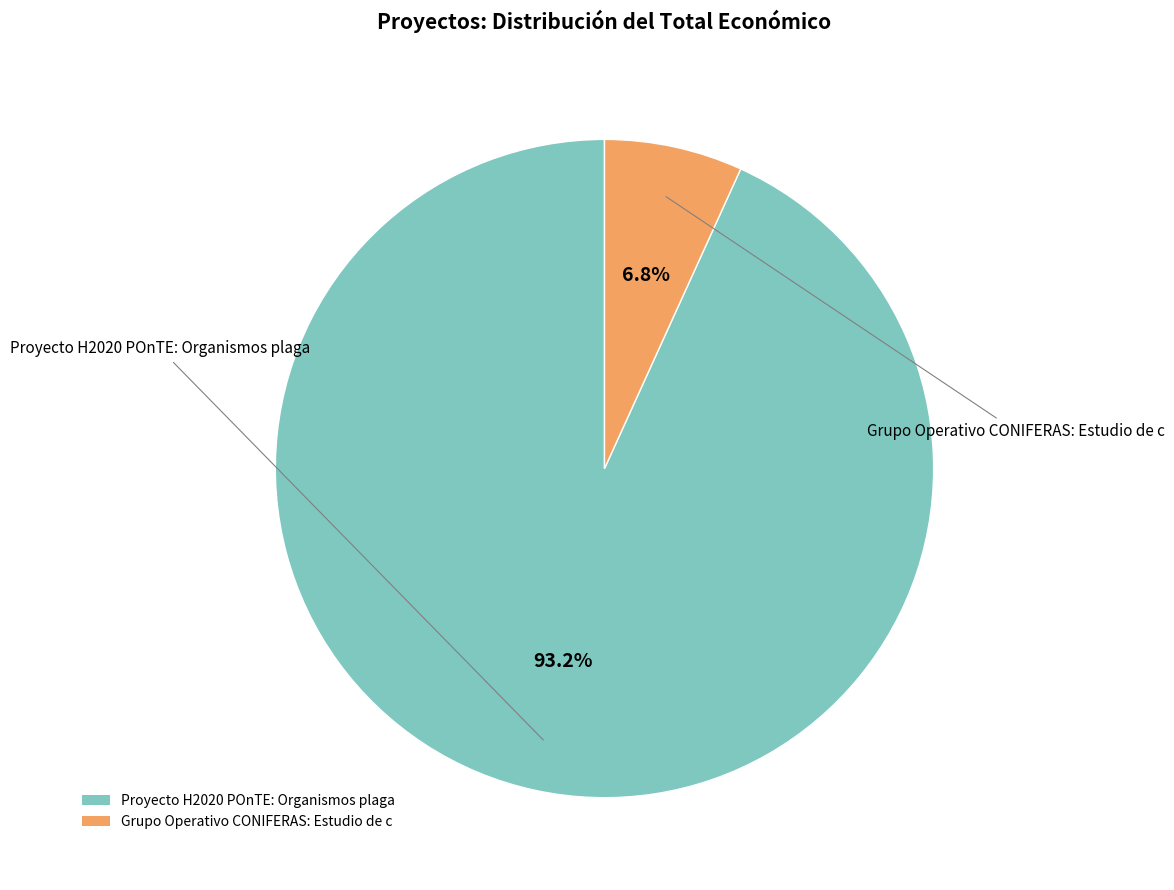

Rank the categories by value from lowest to highest.

Grupo Operativo CONIFERAS: Estudio de c, Proyecto H2020 POnTE: Organismos plaga